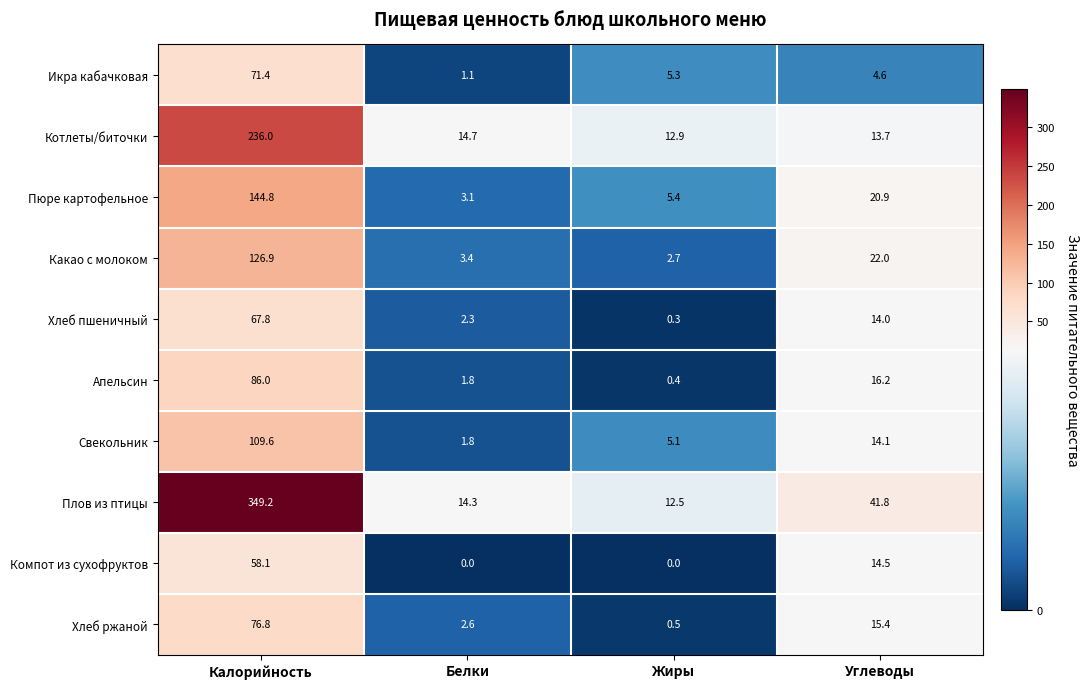

What is the difference between the maximum and minimum values in the Котлеты/биточки series?

223.1